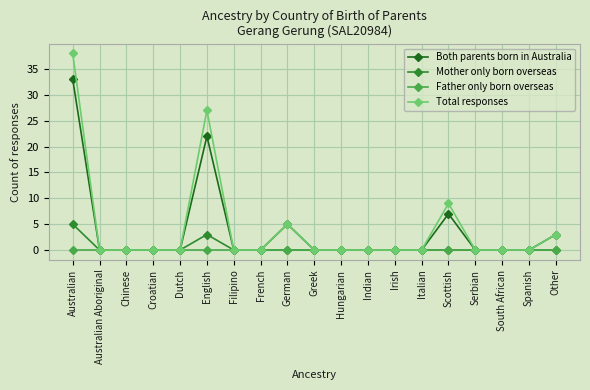

What are all the series names shown in the legend?

Both parents born in Australia, Mother only born overseas, Father only born overseas, Total responses